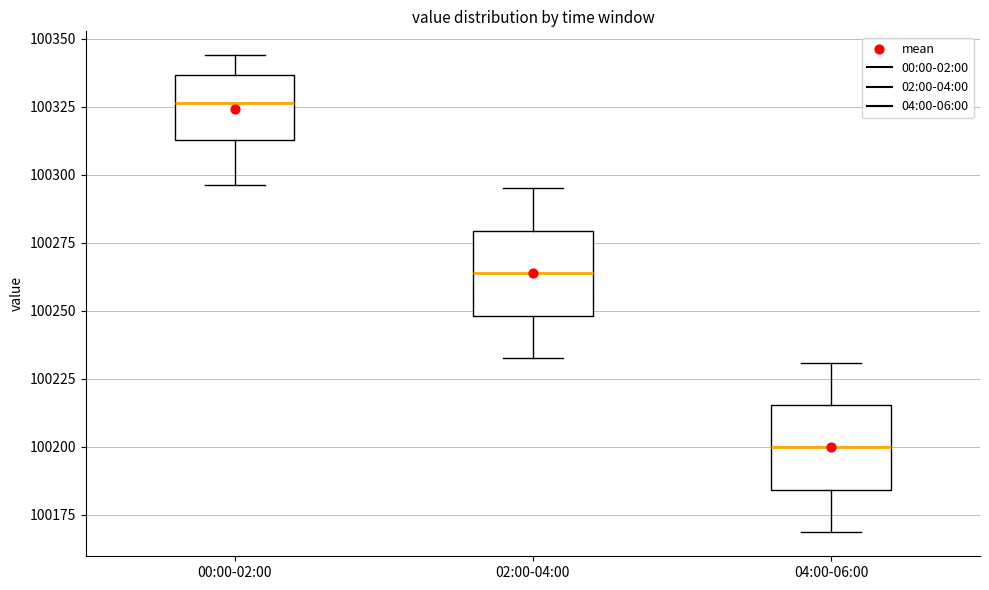

Where does the upper whisker of the box for 02:00-04:00 end on the y-axis? The values are not printed on the chart, so give them approximately, as read against the axis.

100295